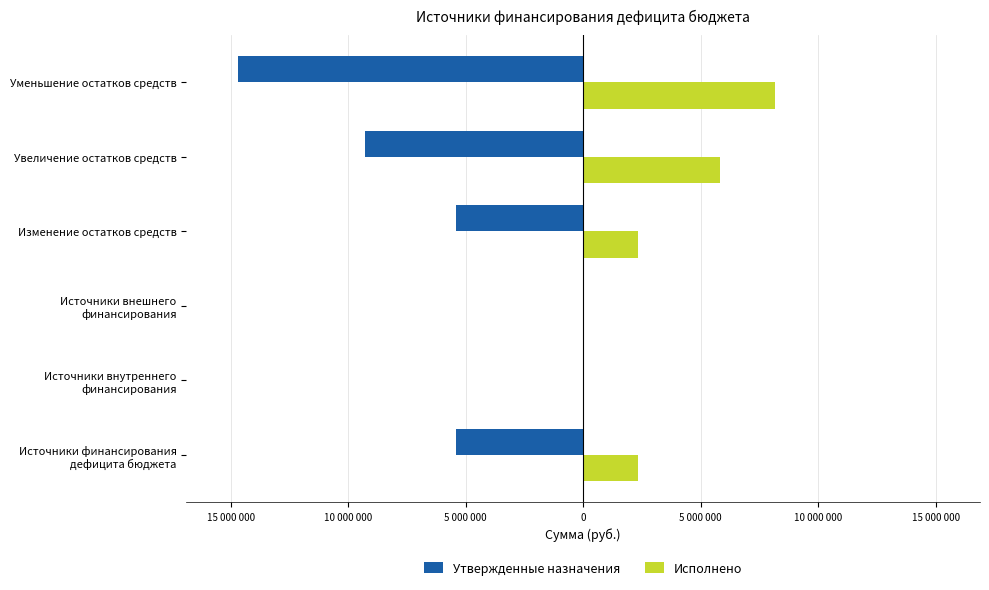

What are all the series names shown in the legend?

Утвержденные назначения, Исполнено